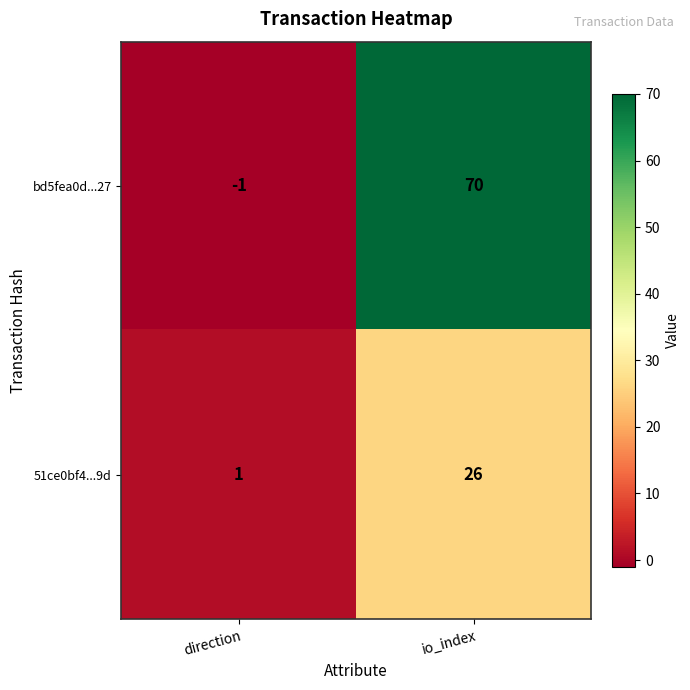

At which category is the sum across all series the highest?

io_index